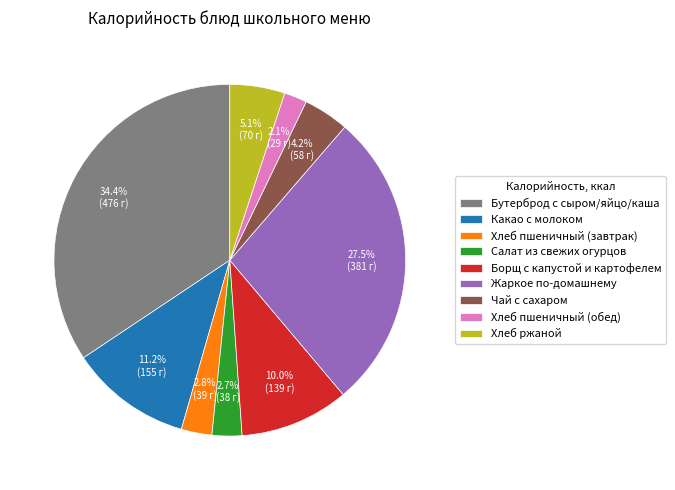

To the nearest percent, what is the difference between the largest and smallest slice percentages?

32%